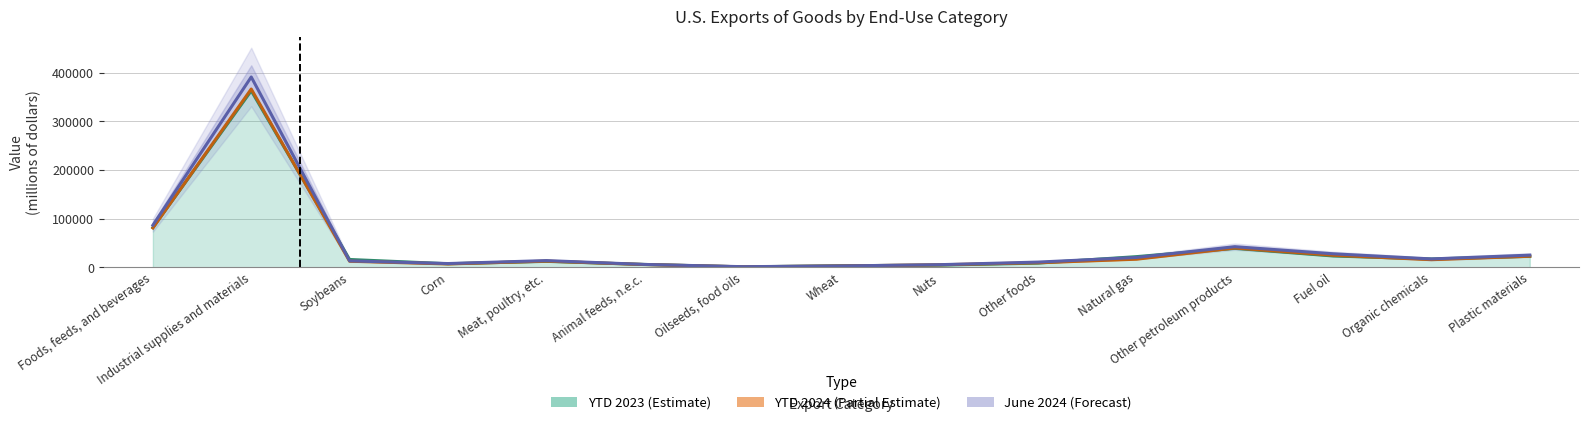

At which category does YTD 2024 reach its first local valley?

Corn